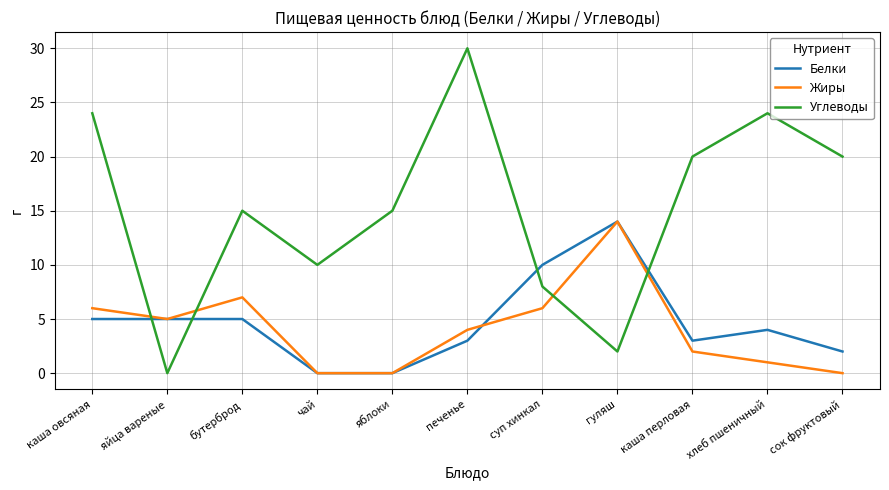

Reading right to left, what are all the values shown in this chart?

Белки: сок фруктовый=2	хлеб пшеничный=4	каша перловая=3	гуляш=14	суп хинкал=10	печенье=3	яблоки=0	чай=0	бутерброд=5	яйца вареные=5	каша овсяная=5
Жиры: сок фруктовый=0	хлеб пшеничный=1	каша перловая=2	гуляш=14	суп хинкал=6	печенье=4	яблоки=0	чай=0	бутерброд=7	яйца вареные=5	каша овсяная=6
Углеводы: сок фруктовый=20	хлеб пшеничный=24	каша перловая=20	гуляш=2	суп хинкал=8	печенье=30	яблоки=15	чай=10	бутерброд=15	яйца вареные=0	каша овсяная=24